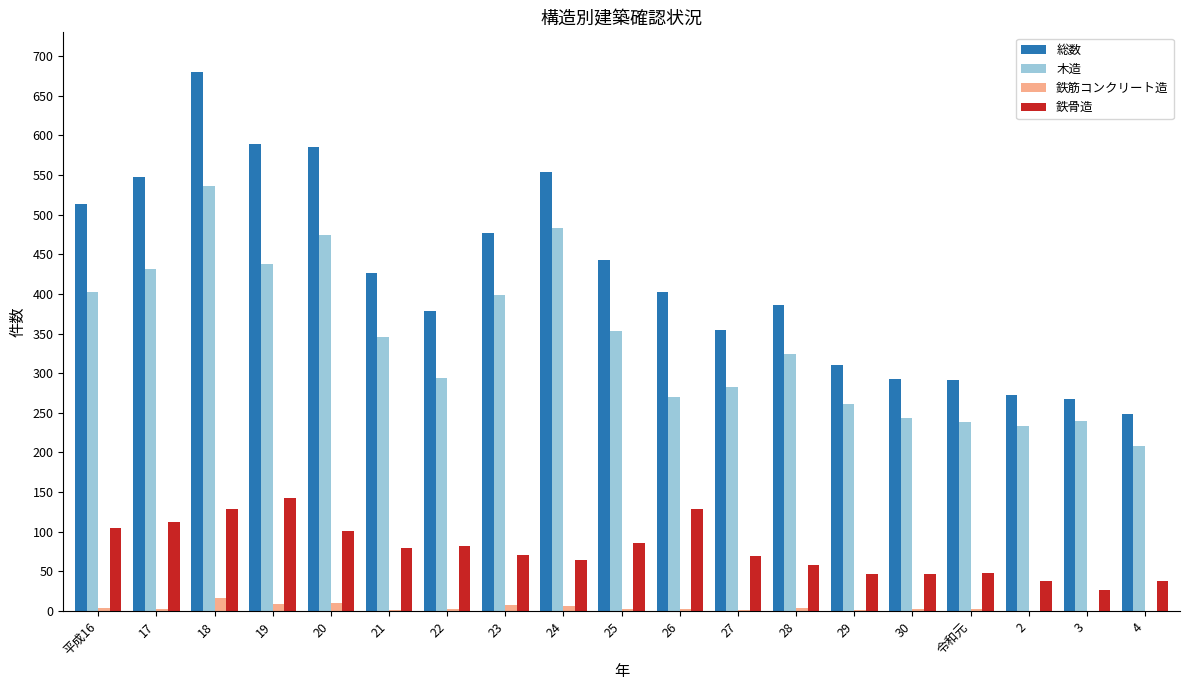

Which series has the largest total across all categories?

総数